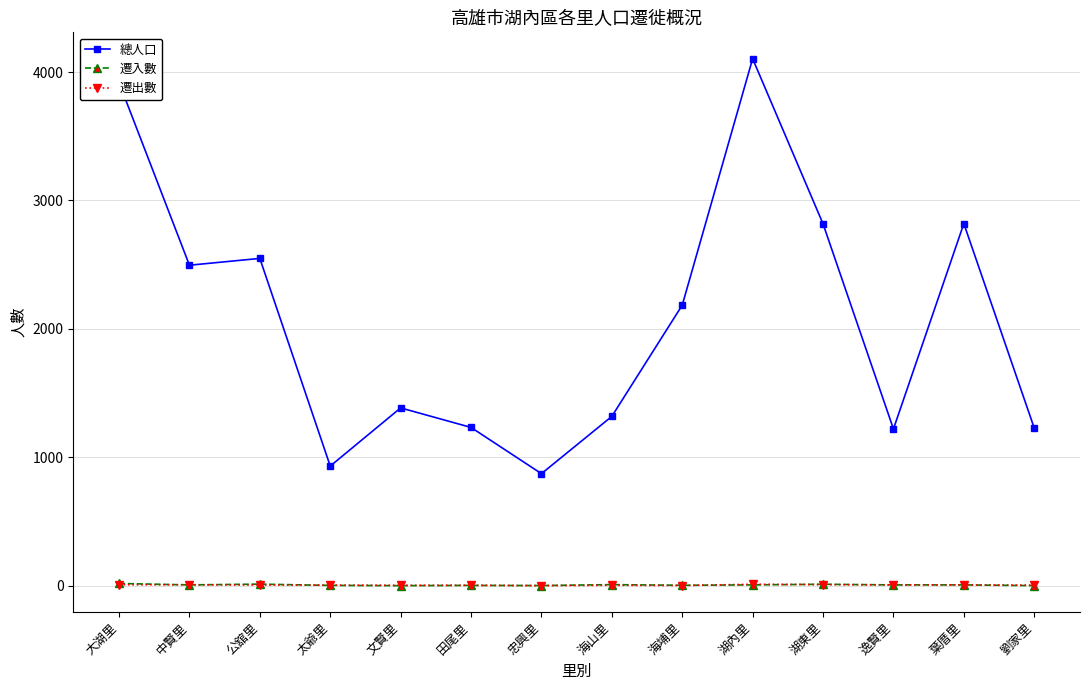

What is the average value of the 遷出數 series?

6